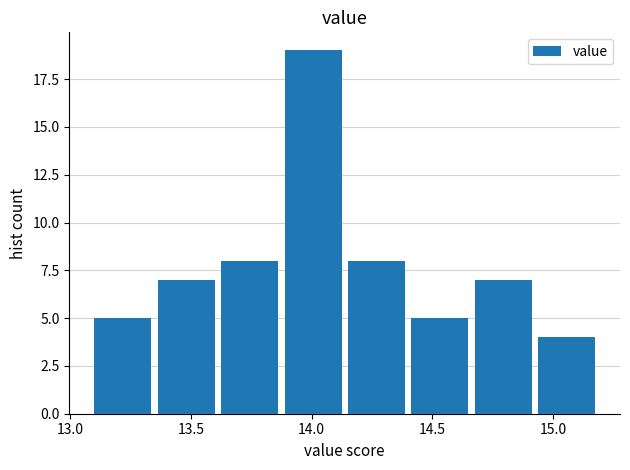

How tall is the bar that spans 13.65 to 13.90 on the x-axis? Neither the bar edges nor the heights are printed on the chart, so give them approximately, as read against the axes.

8